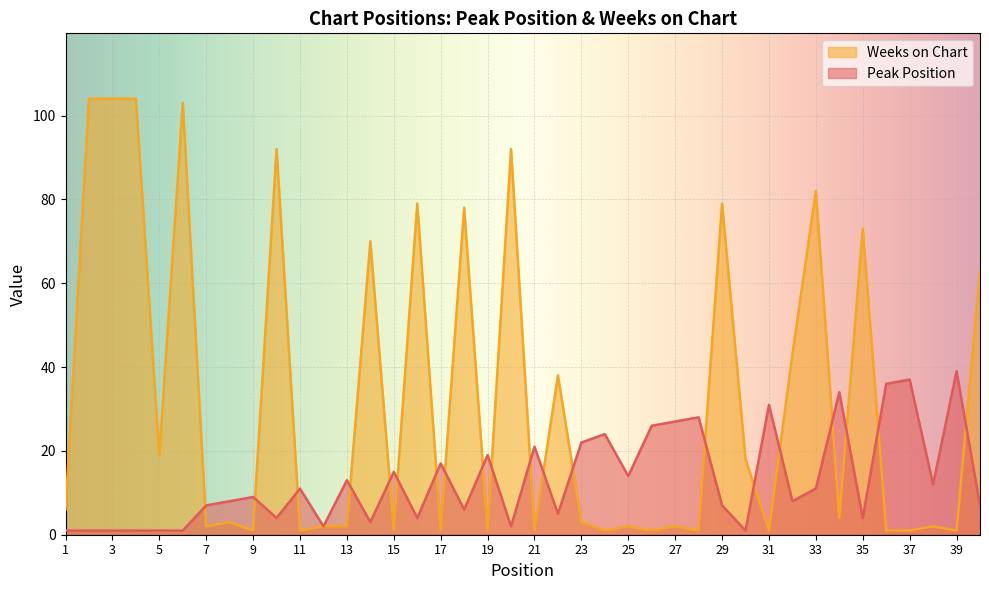

How many times do Weeks on Chart and Peak Position cross each other?

20